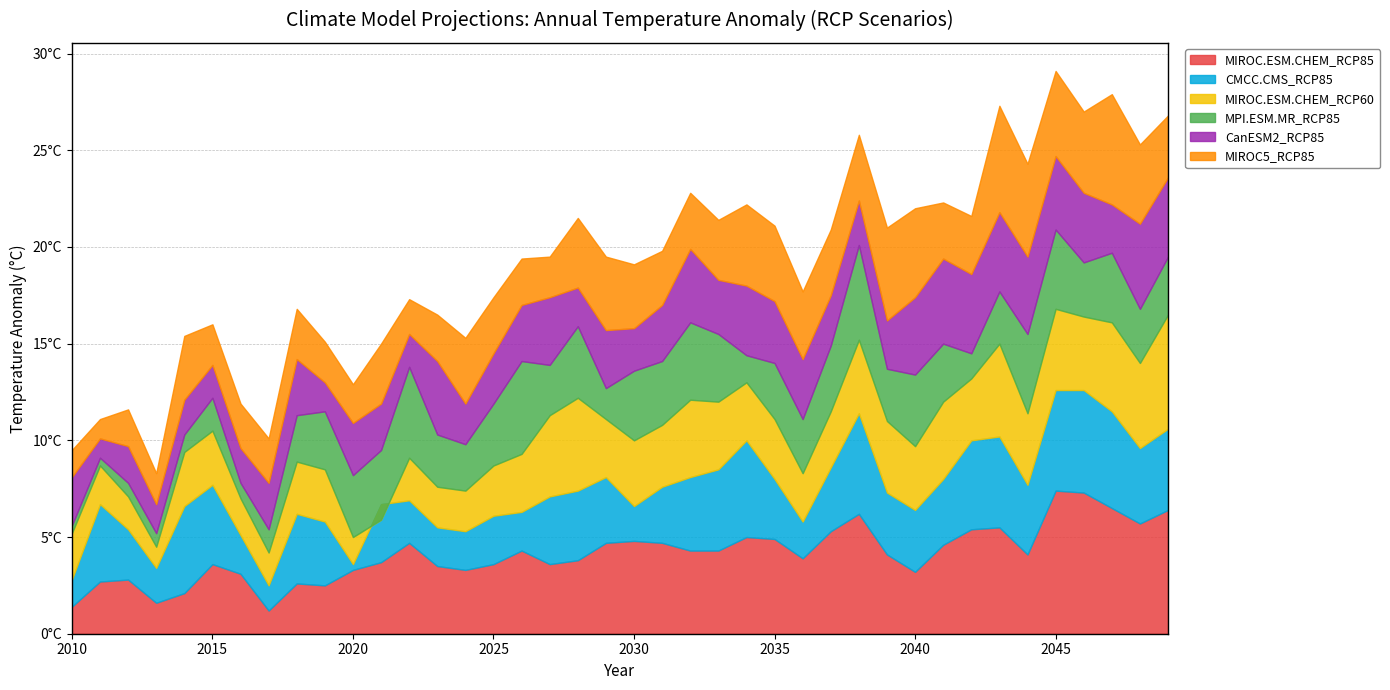

What is the average value of the MIROC5_RCP85 series?

3.1